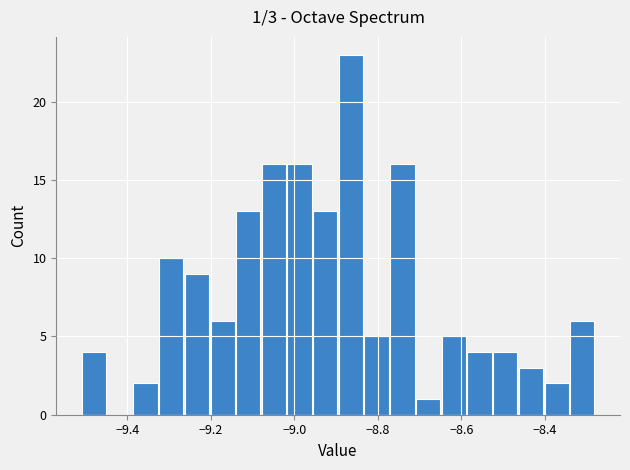

Around what value on the x-axis is the tallest bar? Give the approximate position of its centre, as read against the axis.

-8.86